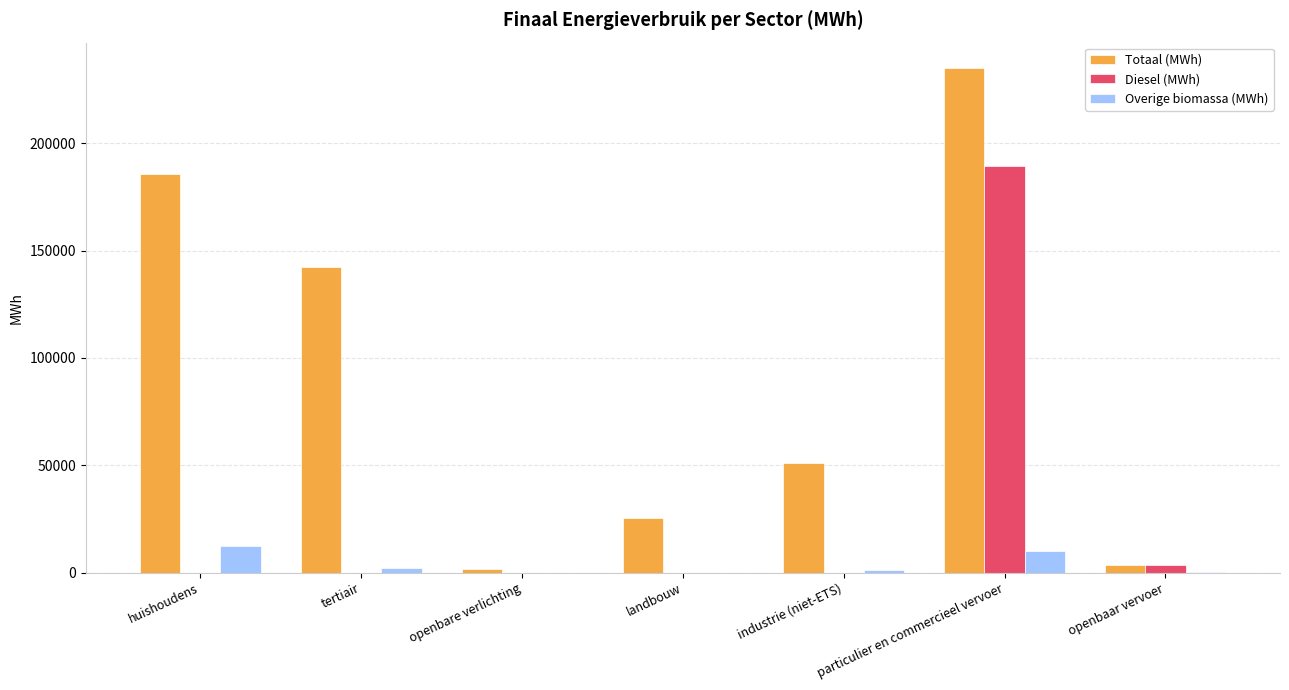

What is the highest value of the Overige biomassa (MWh) series?

12492.5